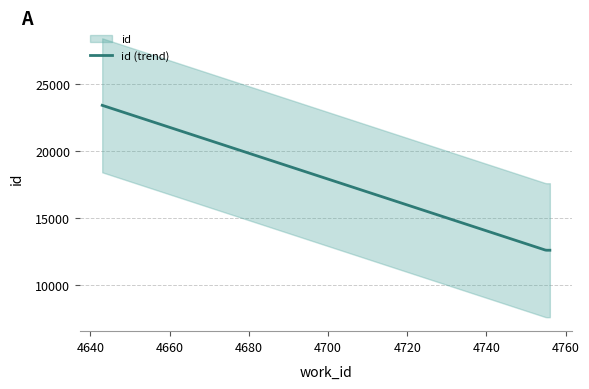

What is the minimum value for id (trend)?

12585.2